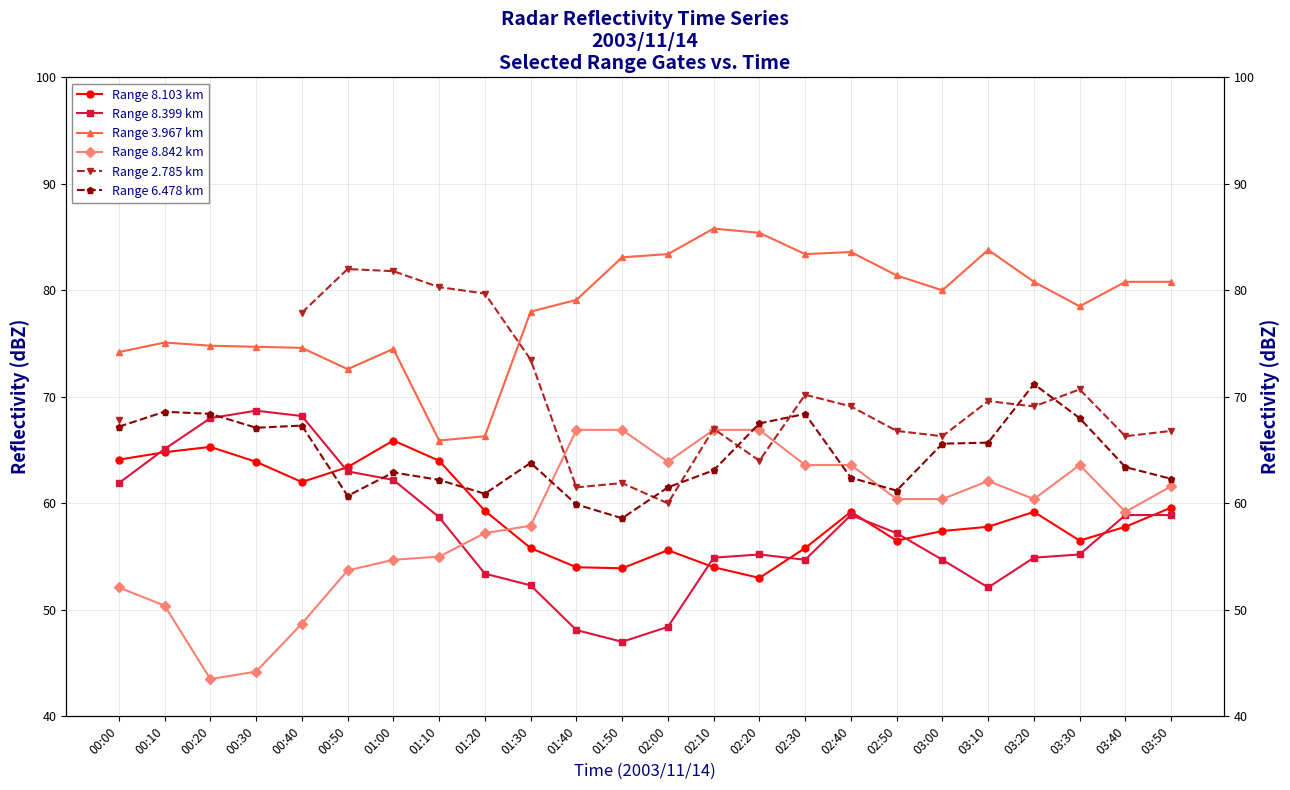

How many times do Range 6.478 km and Range 8.399 km cross each other?

2